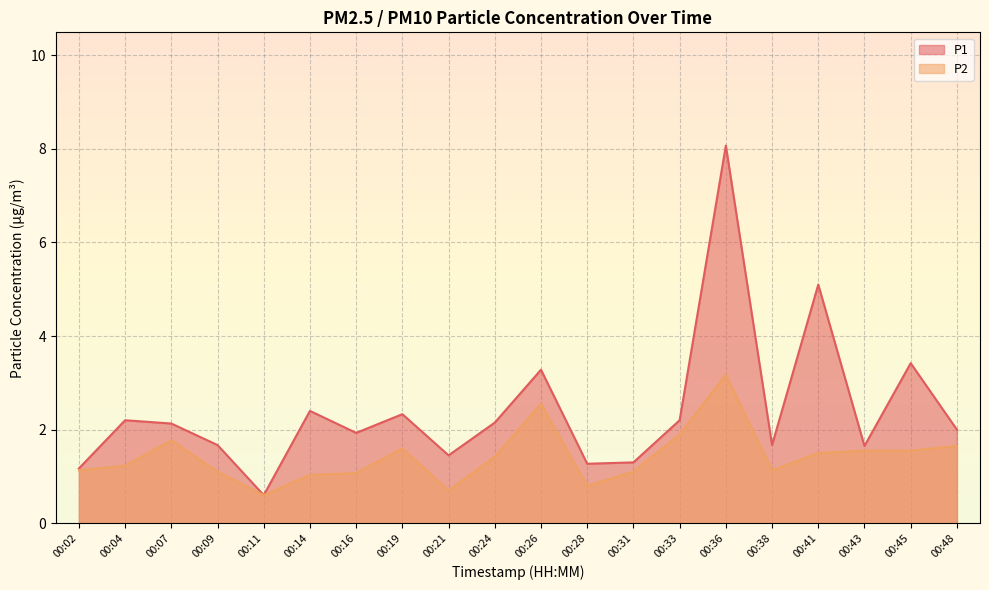

How many data points in P2 are less than 1?

3